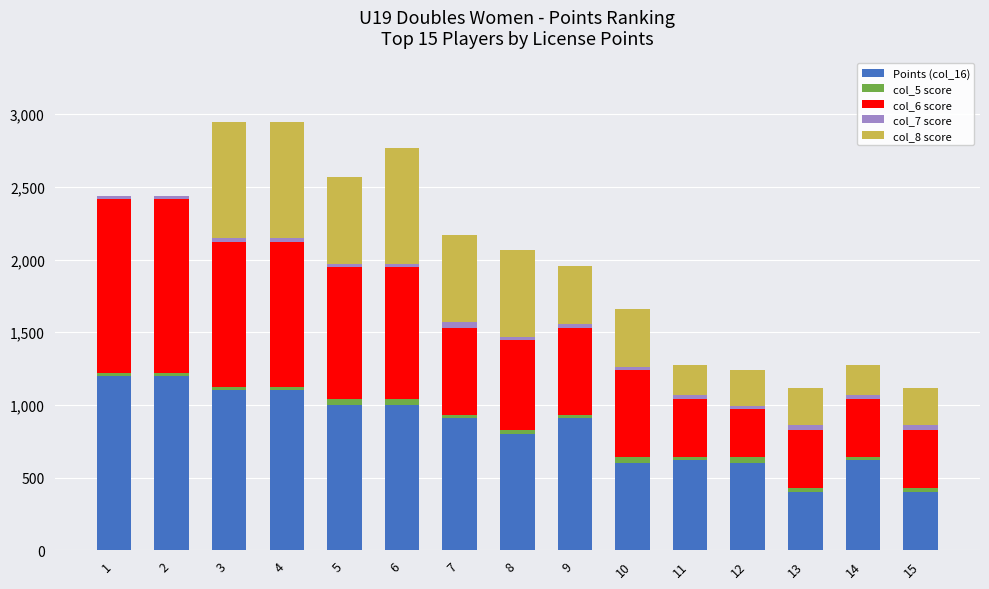

The value of Points (col_16) at 7 is 912. True or false?

True